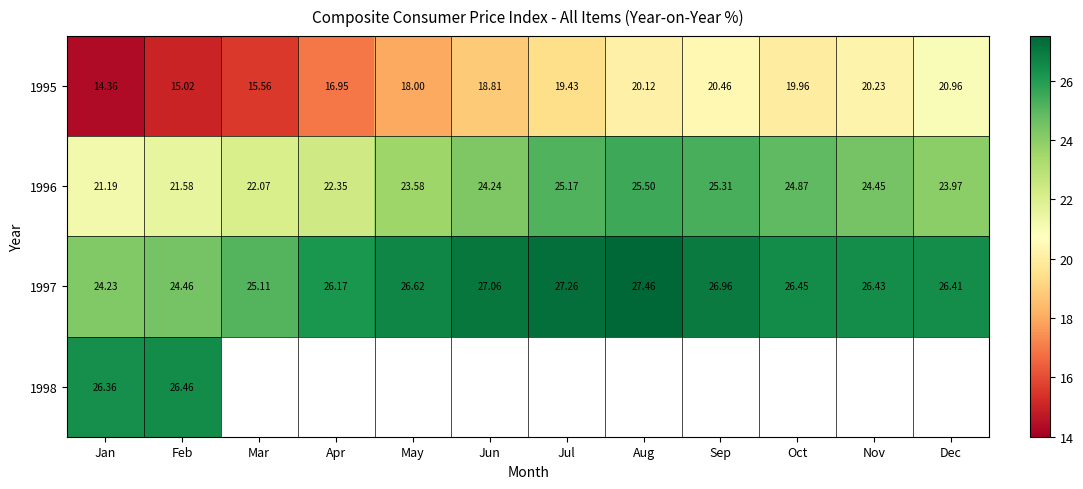

Which has a higher value, Jun or Dec?

Dec